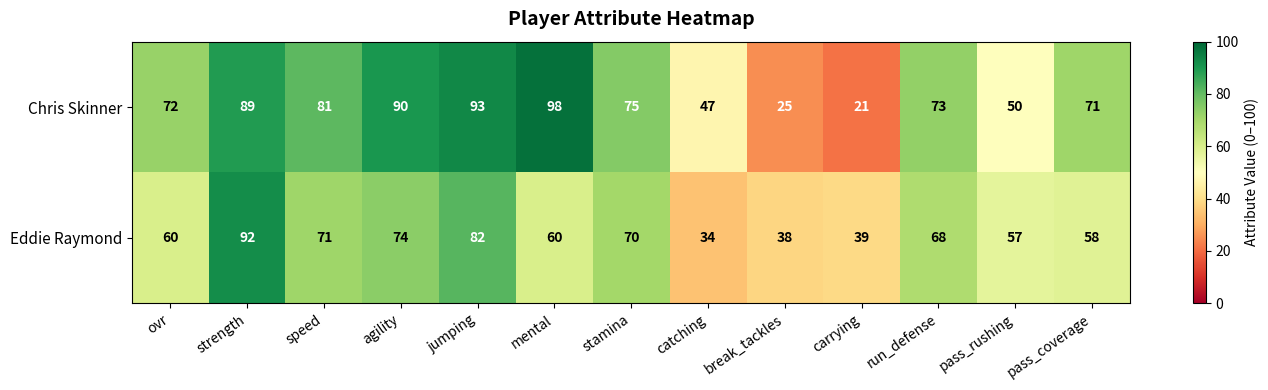

At how many categories does at least one series exceed 27?

13